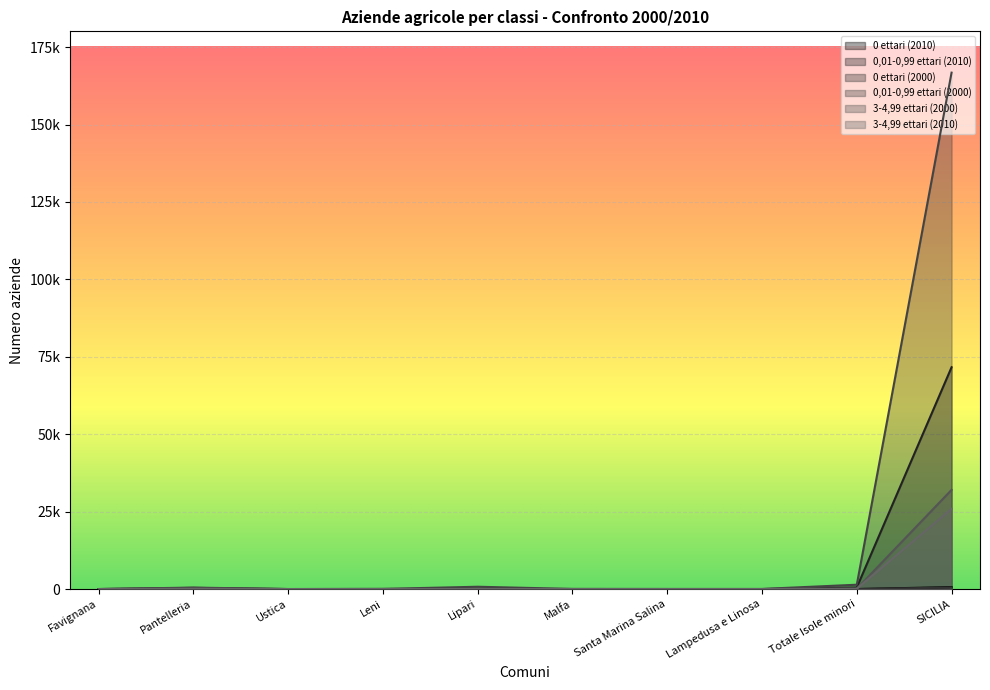

At which category does the chart reach its minimum across all series?

Pantelleria